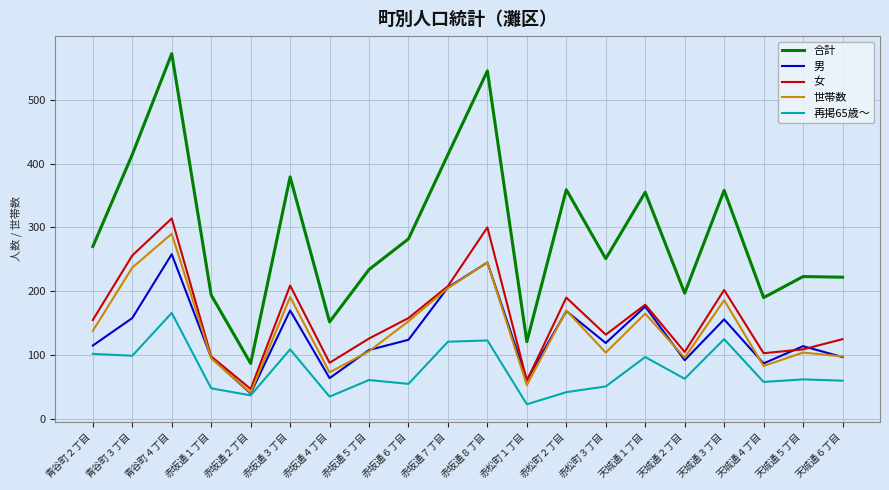

True or false: 世帯数 and 合計 intersect in this chart.

False